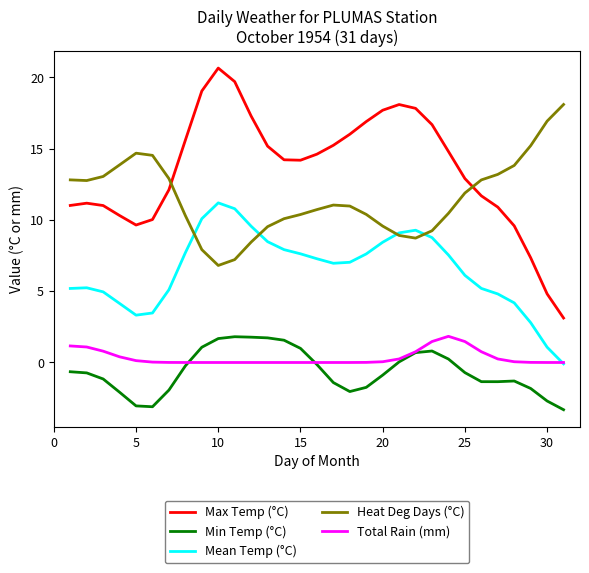

Which series has the widest spread of values?

Max Temp (°C)